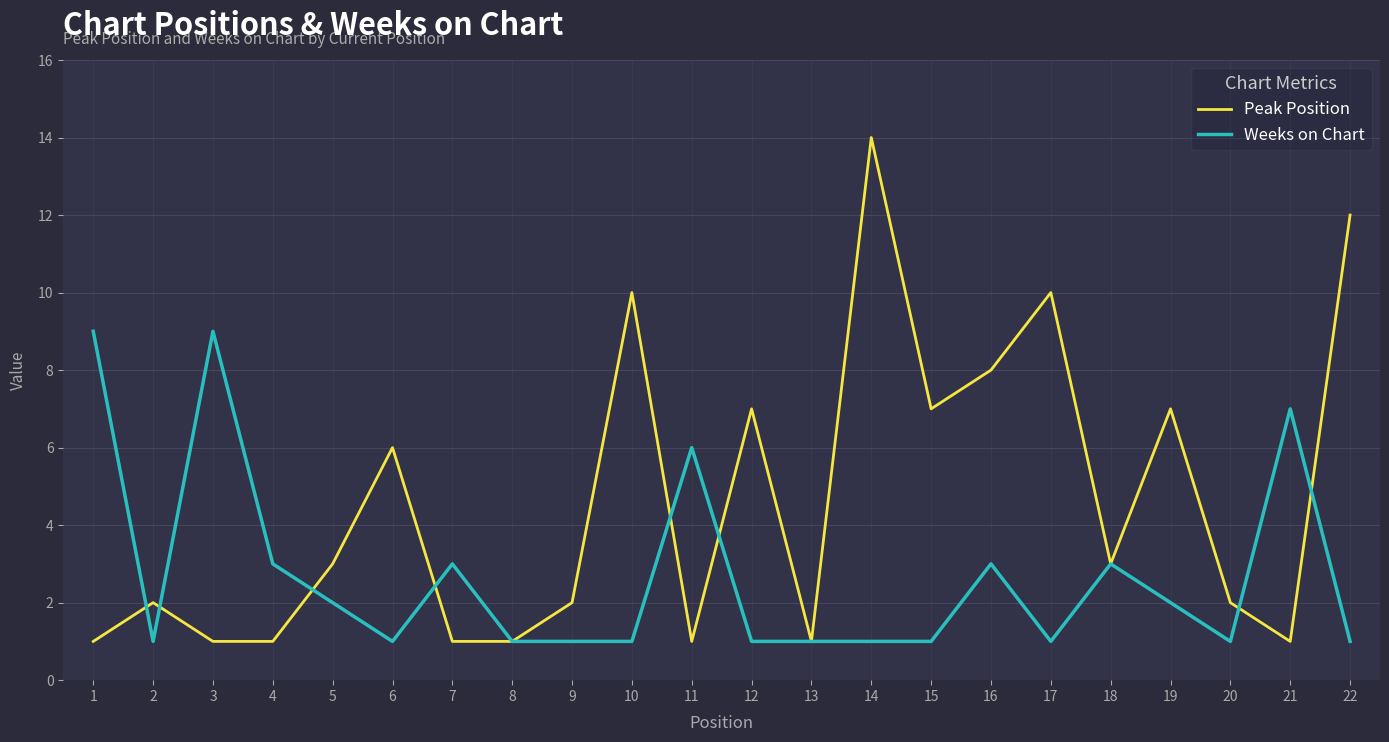

Reading left to right, what are all the values shown in this chart?

Peak Position: 1	2	1	1	3	6	1	1	2	10	1	7	1	14	7	8	10	3	7	2	1	12
Weeks on Chart: 9	1	9	3	2	1	3	1	1	1	6	1	1	1	1	3	1	3	2	1	7	1